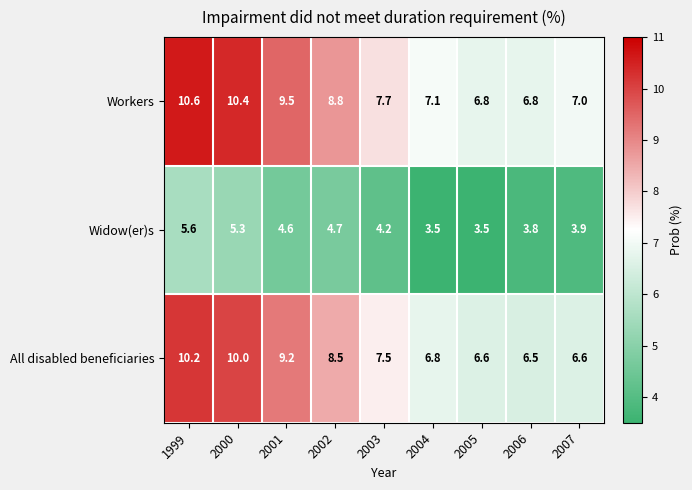

Reading left to right, transcribe all the data shown in this chart.

Workers: 1999=10.6	2000=10.4	2001=9.5	2002=8.8	2003=7.7	2004=7.1	2005=6.8	2006=6.8	2007=7.0
Widow(er)s: 1999=5.6	2000=5.3	2001=4.6	2002=4.7	2003=4.2	2004=3.5	2005=3.5	2006=3.8	2007=3.9
All disabled beneficiaries: 1999=10.2	2000=10.0	2001=9.2	2002=8.5	2003=7.5	2004=6.8	2005=6.6	2006=6.5	2007=6.6